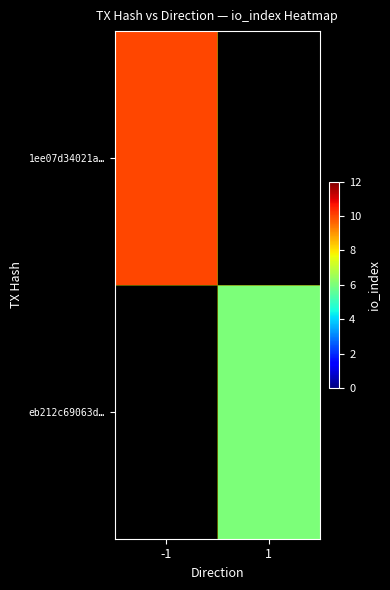

The value of eb212c69063d… at 1 is 6.0. True or false?

True